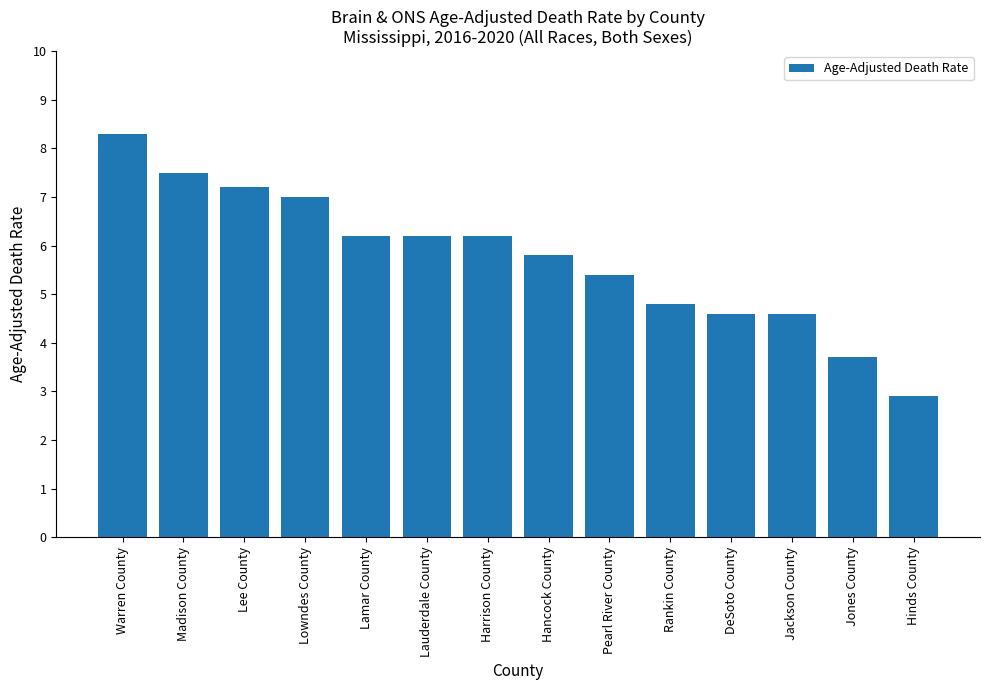

What is the greatest value displayed?

8.3